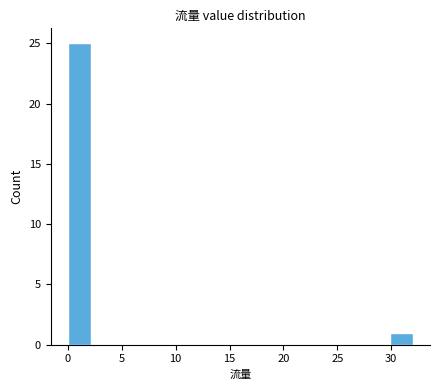

Reading left to right, list every bar in this chart as the range it spans on the x-axis followed by its height. Neither the bar edges nor the heights are printed on the chart, so give them approximately, as read against the axes.

0.0 to 2.0: 25
2.0 to 4.5: 0
4.5 to 6.5: 0
6.5 to 8.5: 0
8.5 to 10.5: 0
10.5 to 13.0: 0
13.0 to 15.0: 0
15.0 to 17.0: 0
17.0 to 19.0: 0
19.0 to 21.5: 0
21.5 to 23.5: 0
23.5 to 25.5: 0
25.5 to 27.5: 0
27.5 to 30.0: 0
30.0 to 32.0: 1